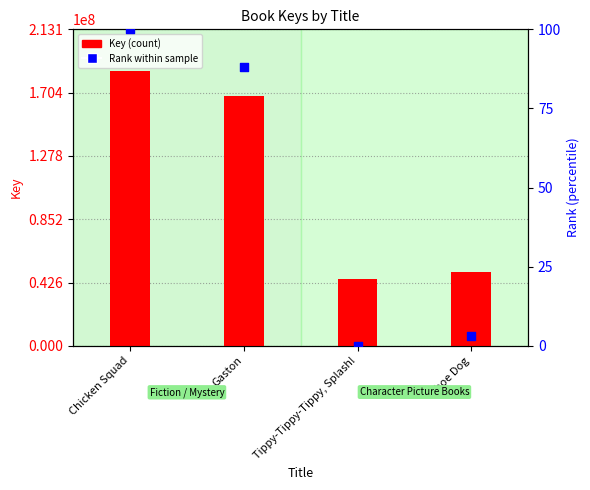

Is the value of Rank (percentile) at Gaston greater than the value of Key at Chicken Squad?

No